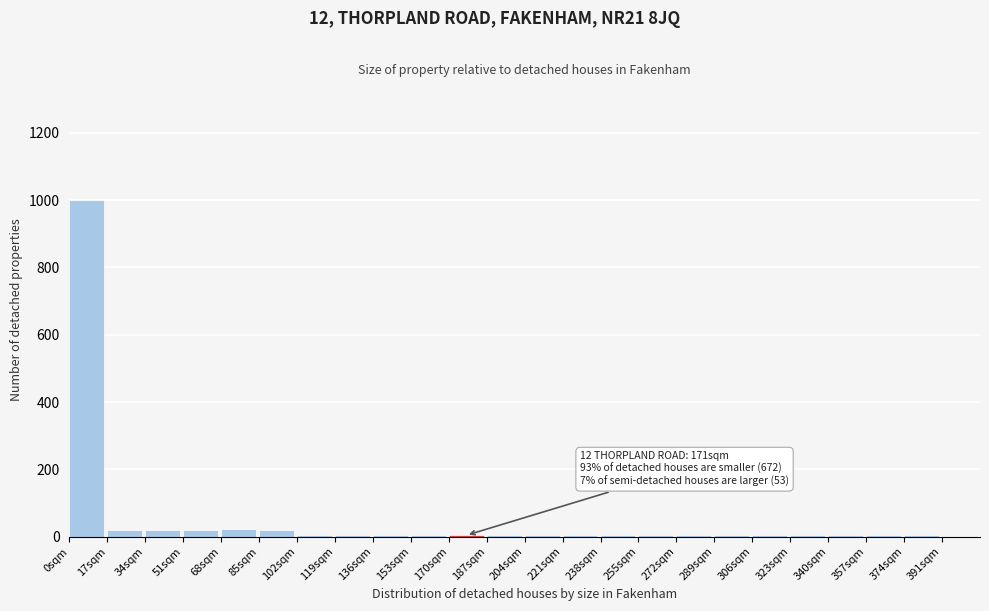

Over which range of the x-axis is the bar tallest?

0 to 17